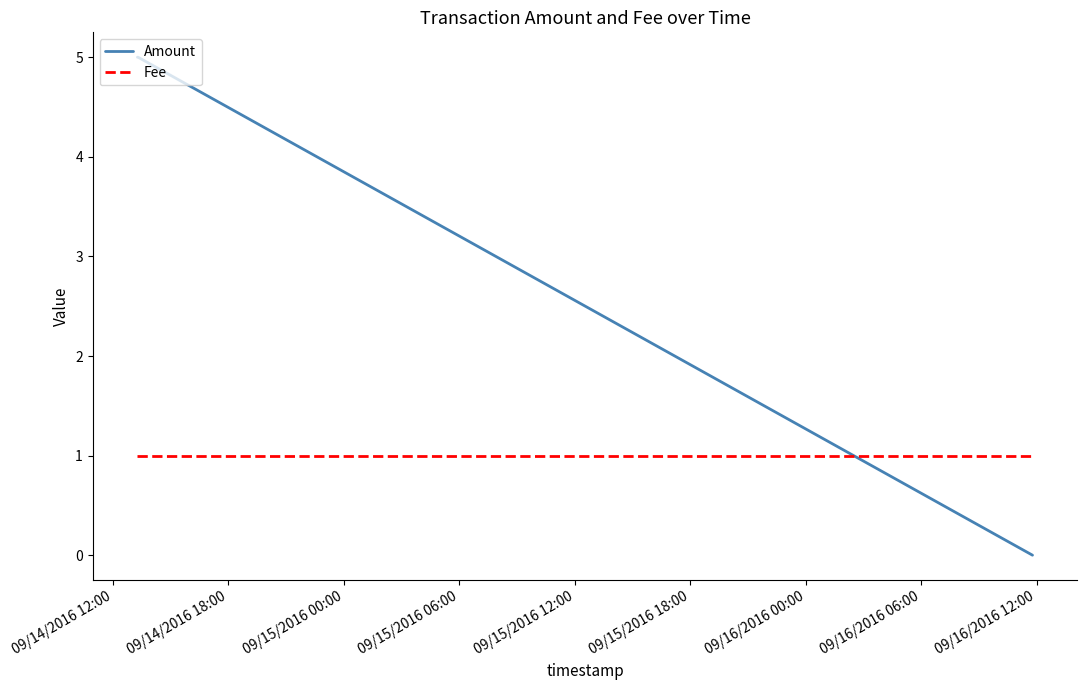

Rank the series by their average value, from highest to lowest.

Amount, Fee